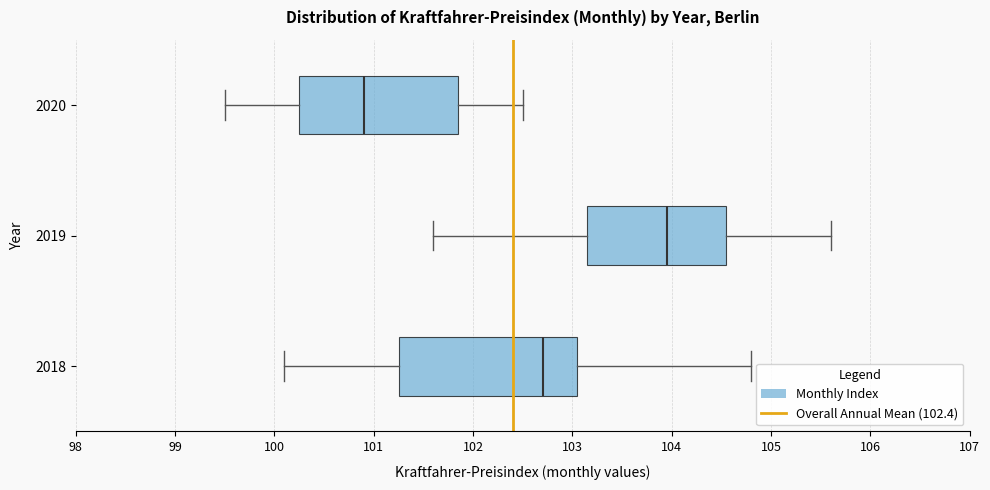

Which box's median line is the furthest to the right?

2019